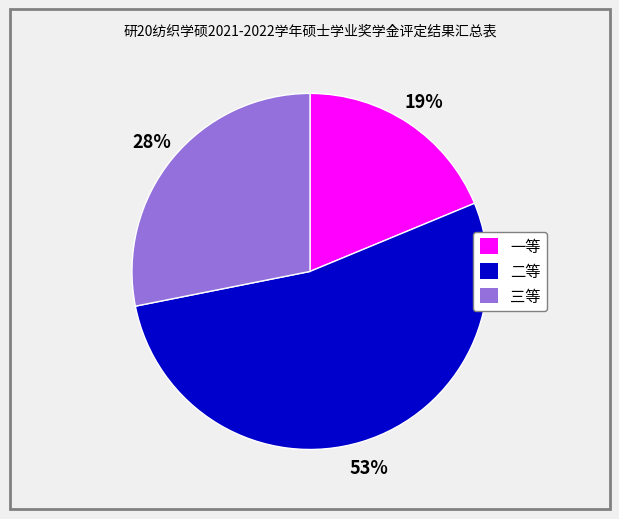

Is the sum of 一等 and 二等 greater than half?

Yes